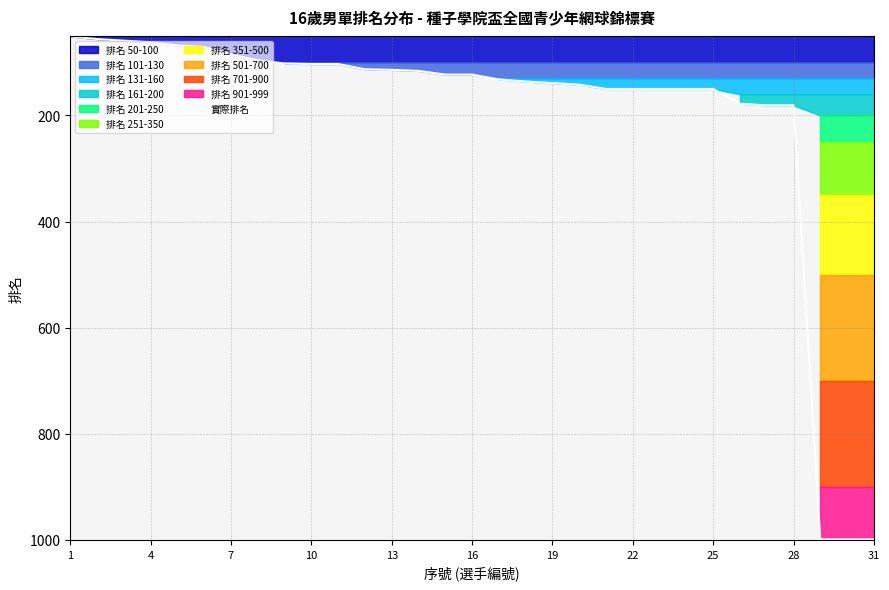

What is the maximum value for 實際排名?

999